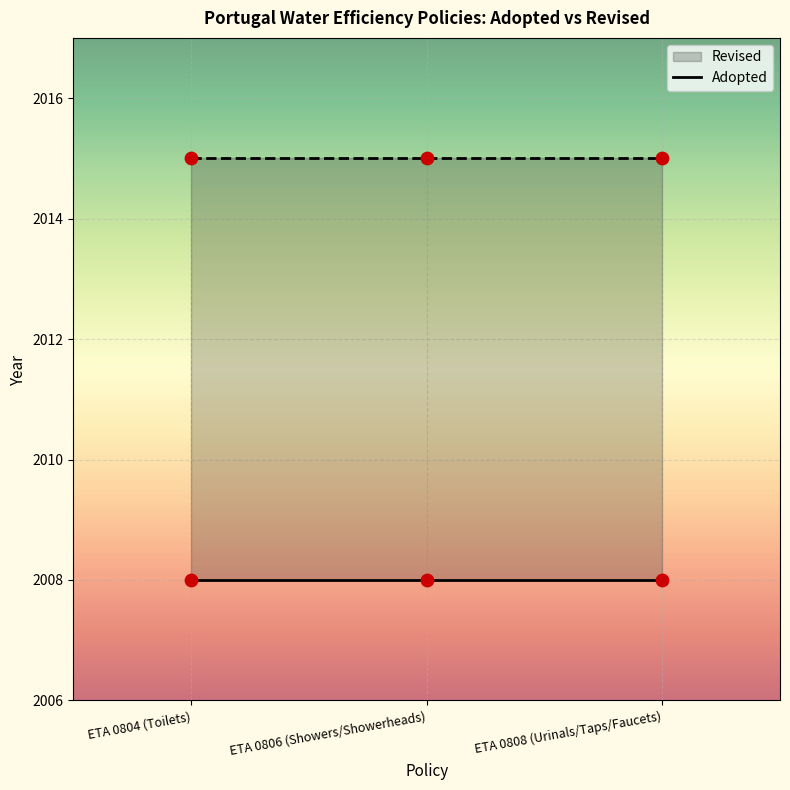

What are all the series names shown in the legend?

Adopted, Revised